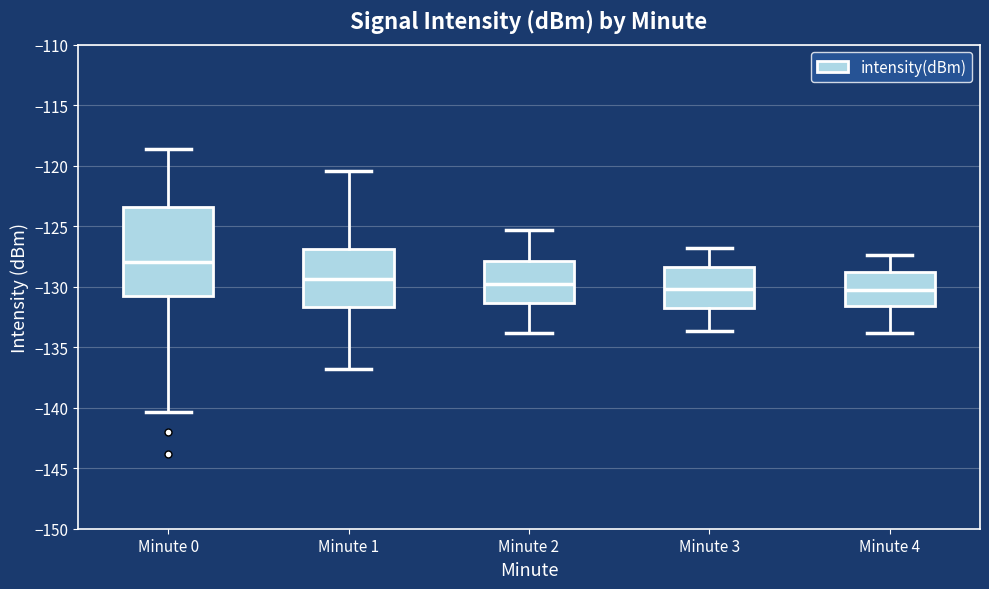

Where does the lower whisker of the box for Minute 2 end on the y-axis? The values are not printed on the chart, so give them approximately, as read against the axis.

-134.0